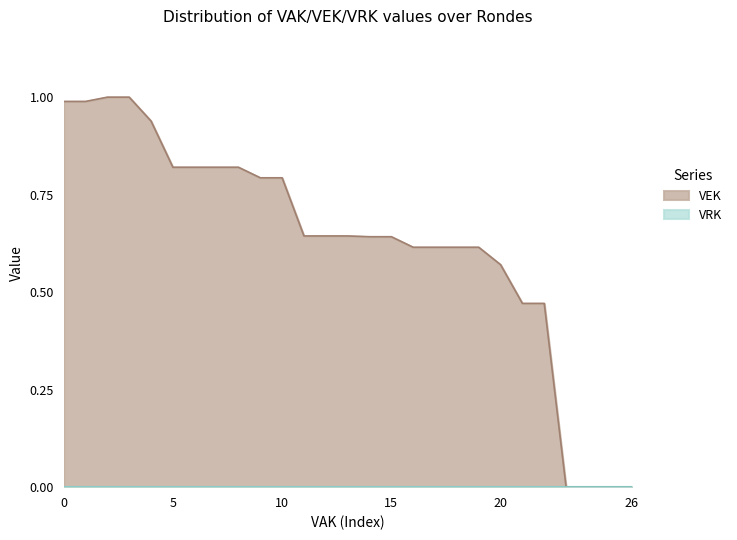

True or false: the data has more than 2 interior local peaks.

False